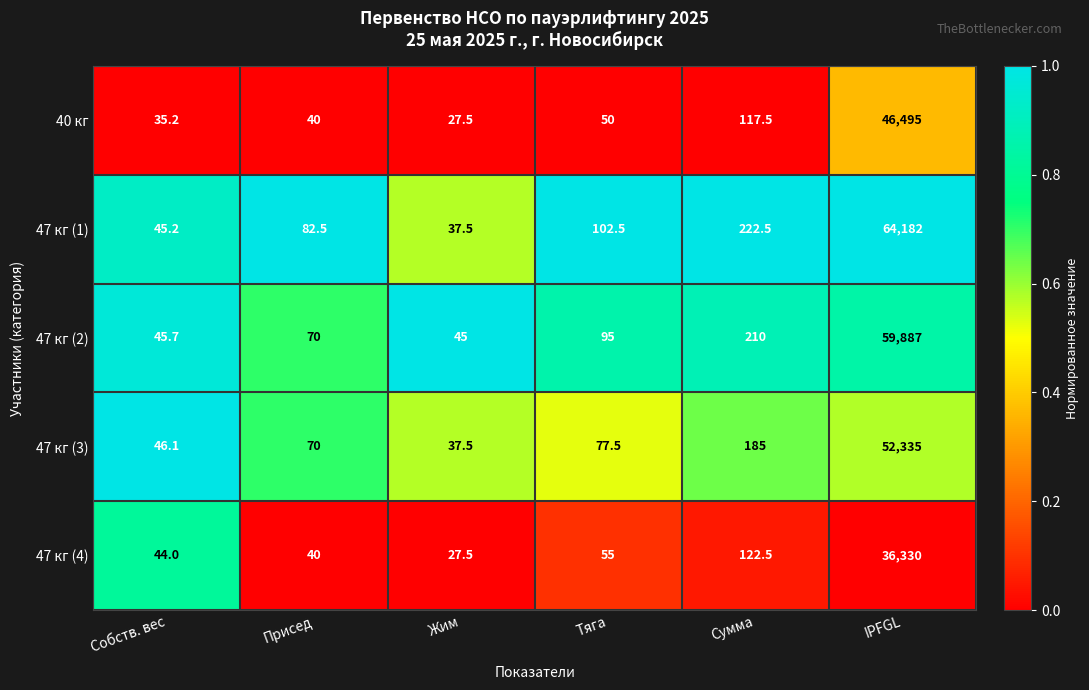

Count the number of categories in the chart.

6